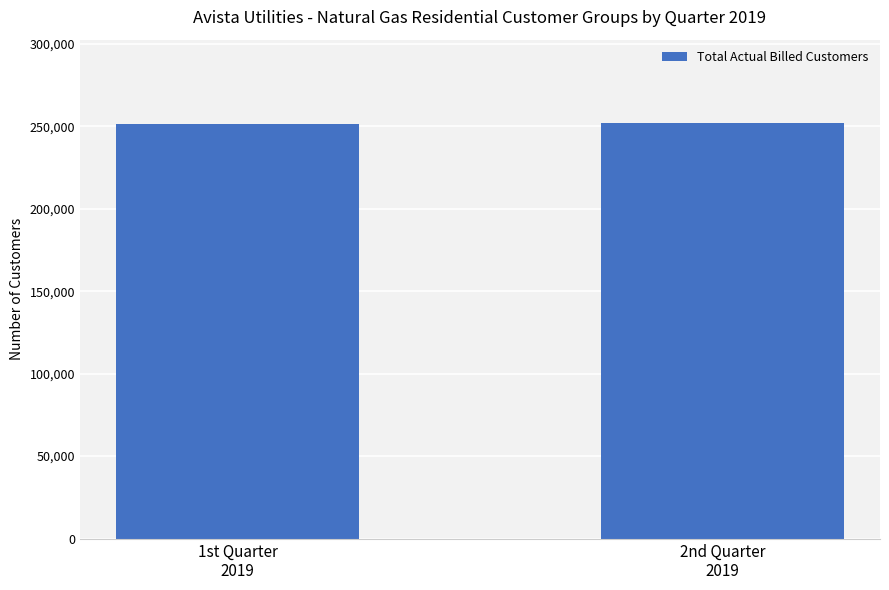

What is the smallest value displayed?

251382